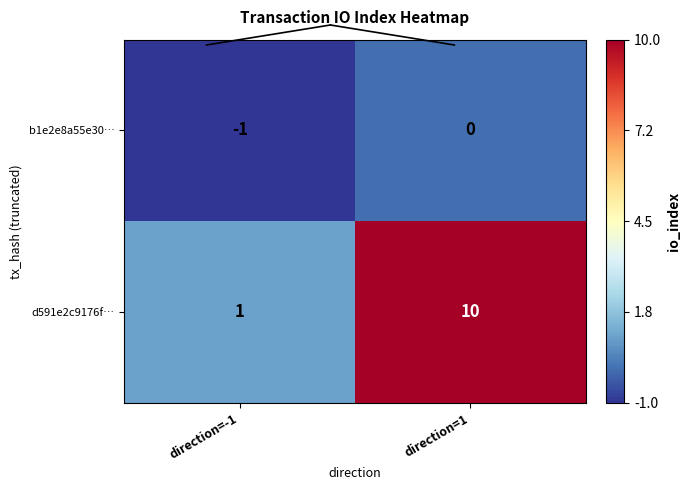

What is the highest value of the d591e2c9176f… series?

10